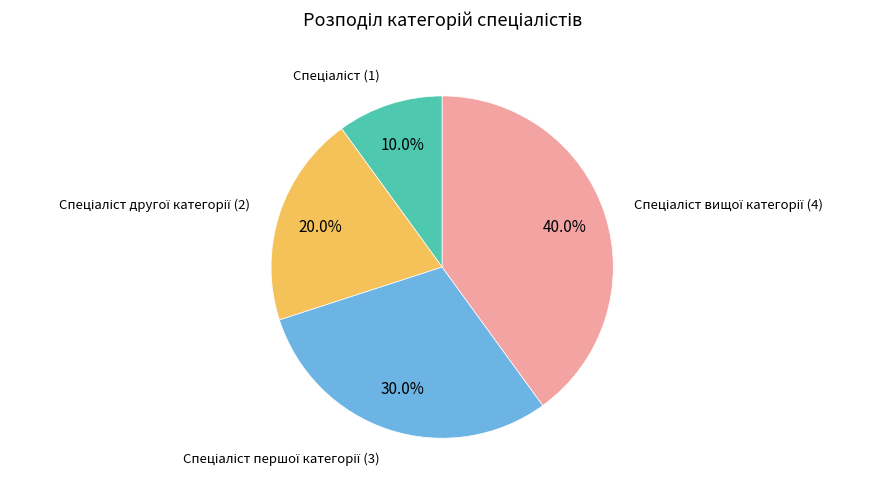

Does any single category account for the majority?

No